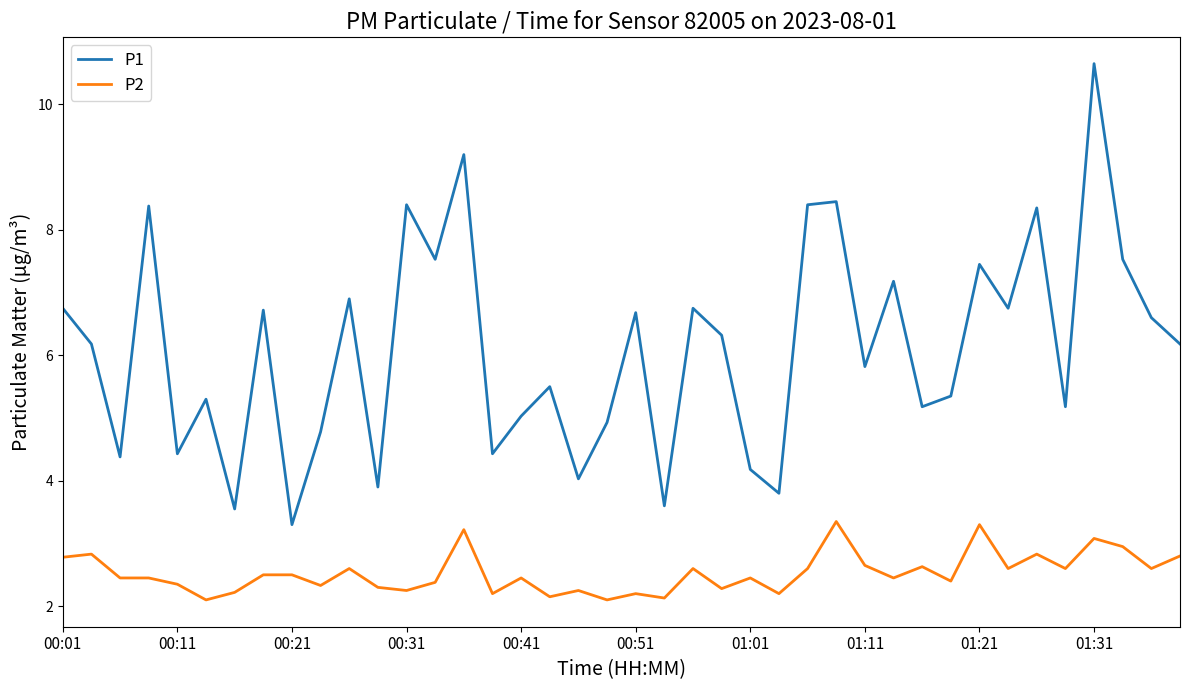

Which series has the largest total across all categories?

P1